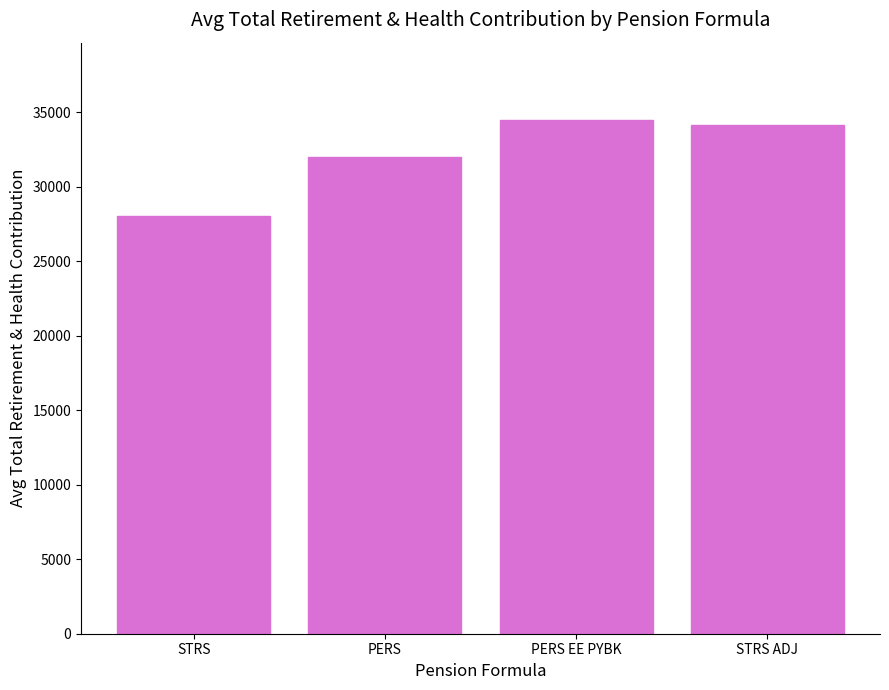

Reading left to right, extract all data points from this chart.

28062	32006	34497	34119